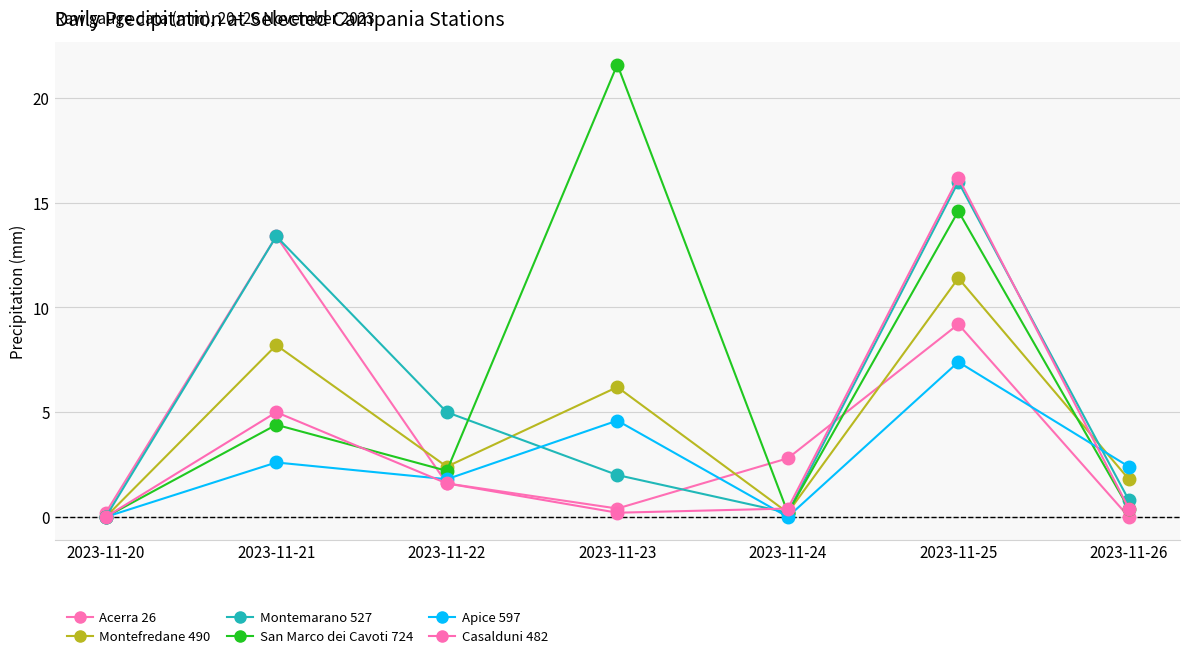

Is the value of Casalduni 482 at 2023-11-26 greater than the value of Acerra 26 at 2023-11-22?

No